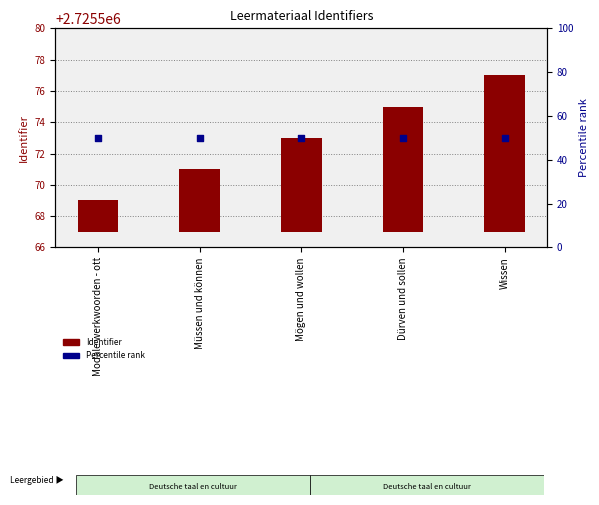

Which series contains the lowest Y value?

Identifier